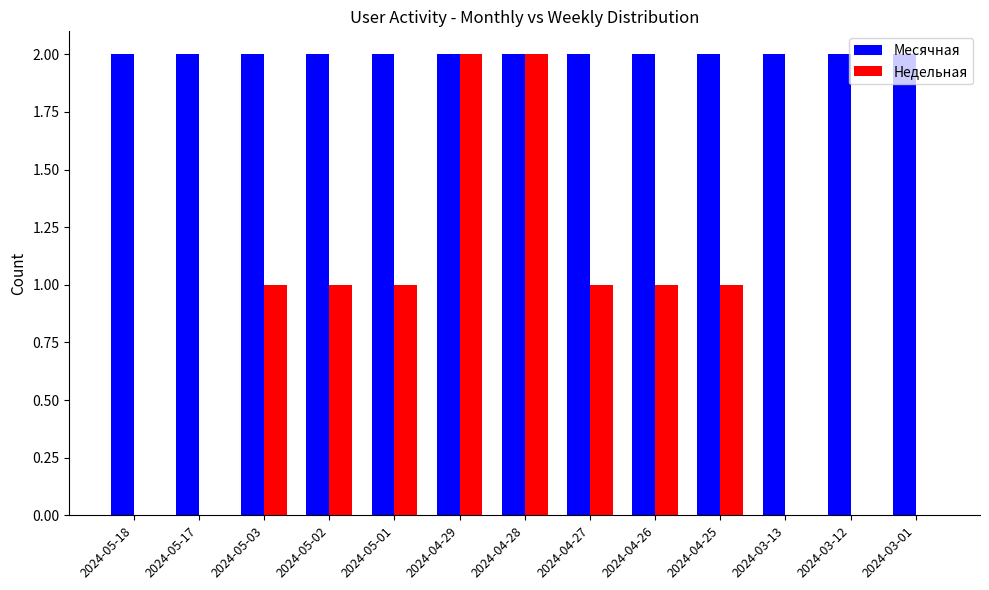

Which series has the largest total across all categories?

Месячная